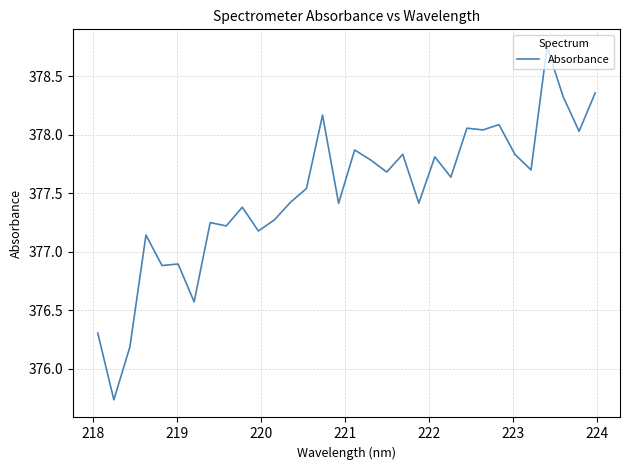

How many lines are shown in the chart?

1